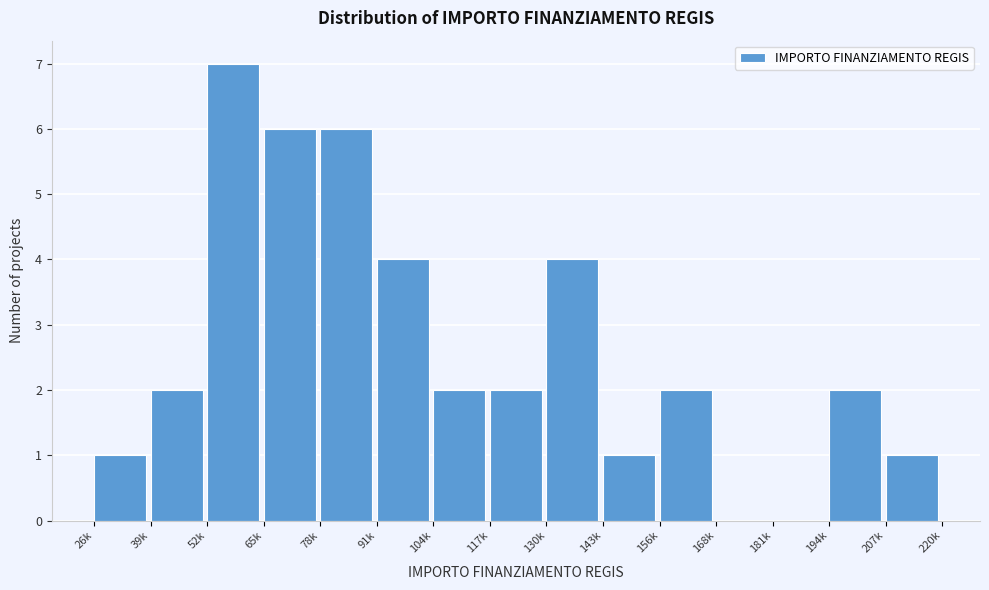

Reading left to right, list all the values displayed in this chart.

26k=1	39k=2	52k=7	65k=6	78k=6	91k=4	104k=2	117k=2	130k=4	143k=1	156k=2	168k=0	181k=0	194k=2	207k=1